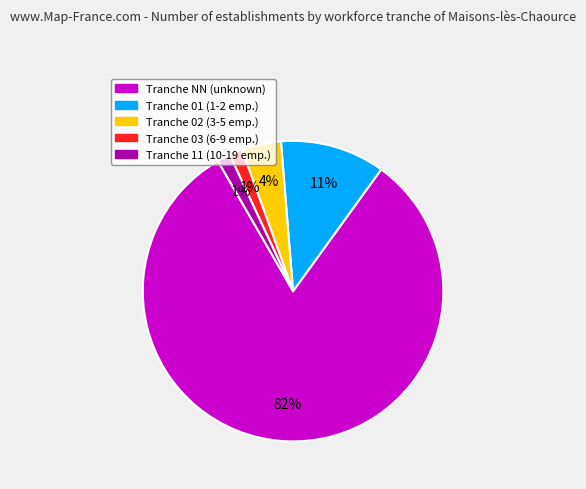

To the nearest percent, what percentage of the pie is Tranche 03 (6-9 emp.)?

1%